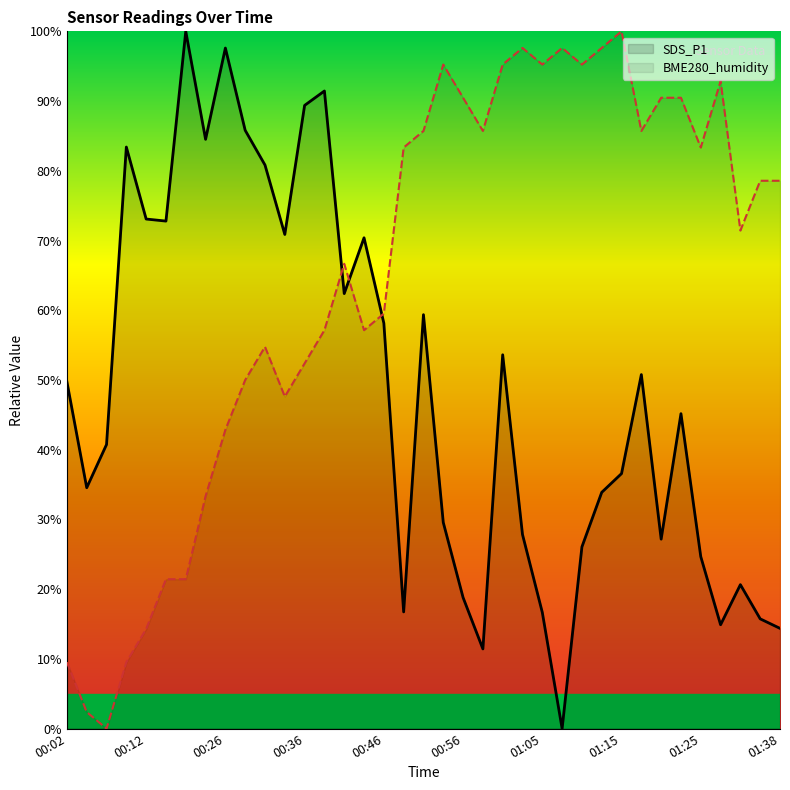

What is the maximum value for SDS_P1?

100.0